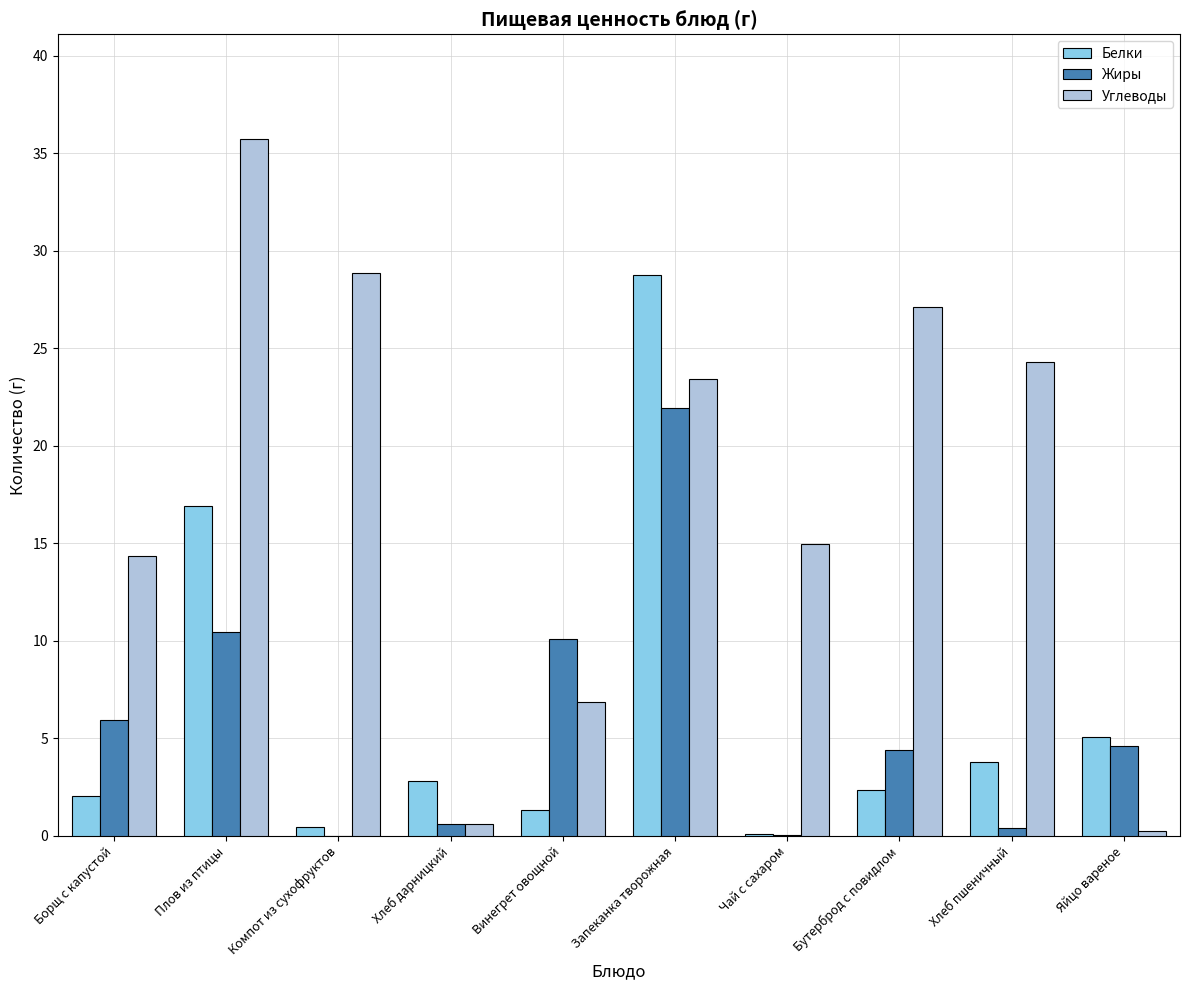

What value does the Белки series have at Винегрет овощной?

1.3